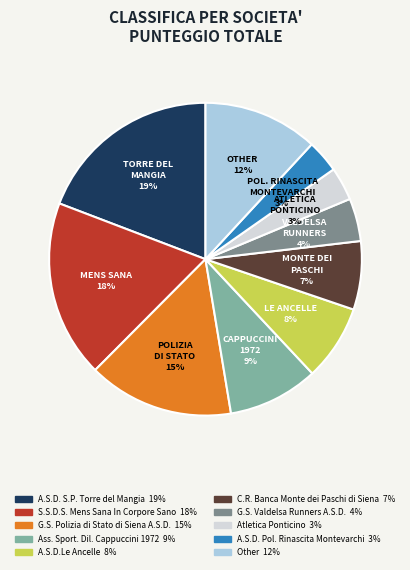

Is the sum of A.S.D. S.P. Torre del Mangia and Ass. Sport. Dil. Cappuccini 1972 greater than half?

No